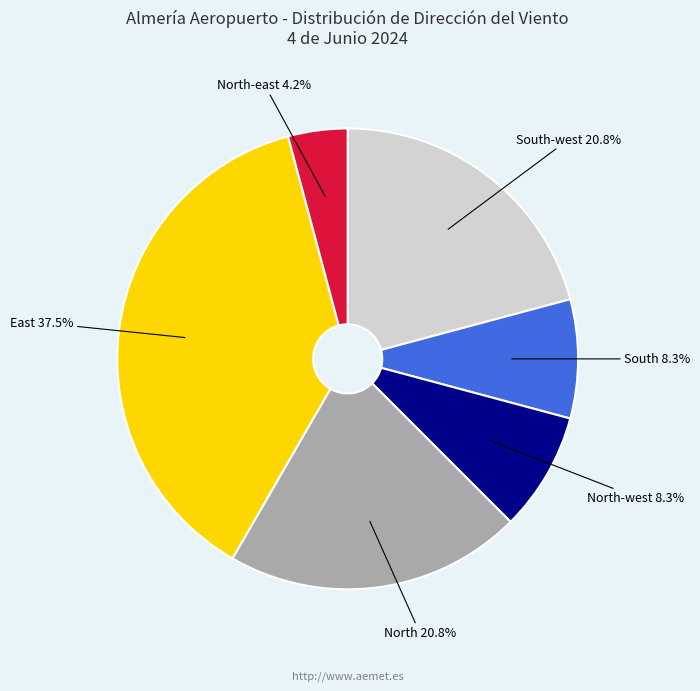

What percentage is NOT represented by North?

79.2%